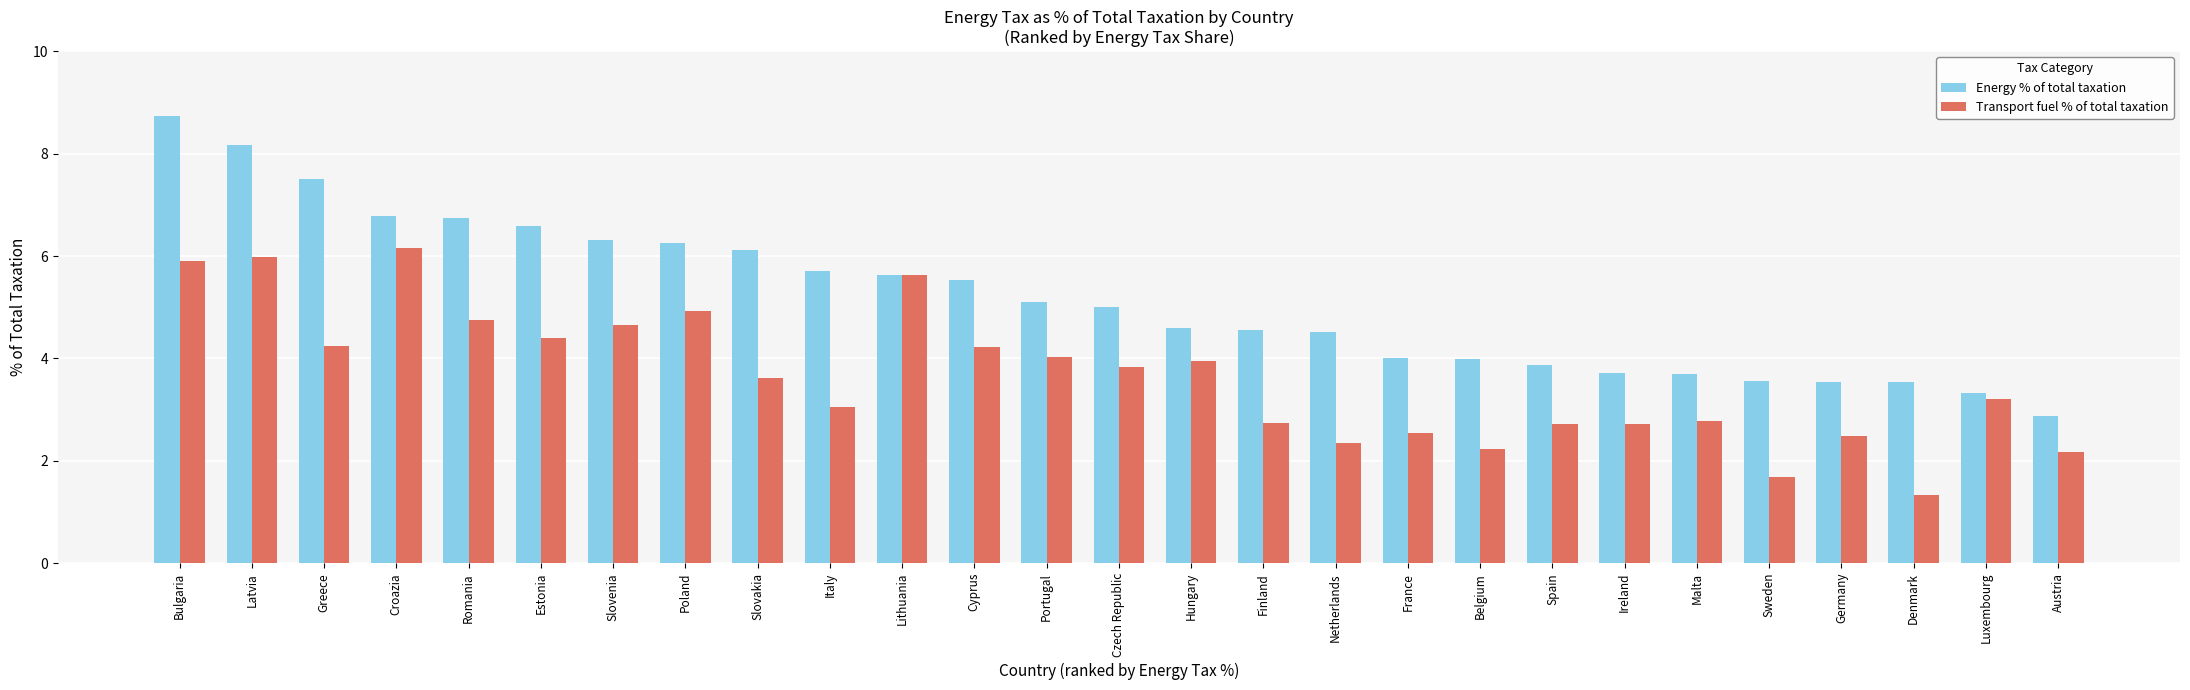

What is the difference between the highest and lowest values at Austria?

0.7